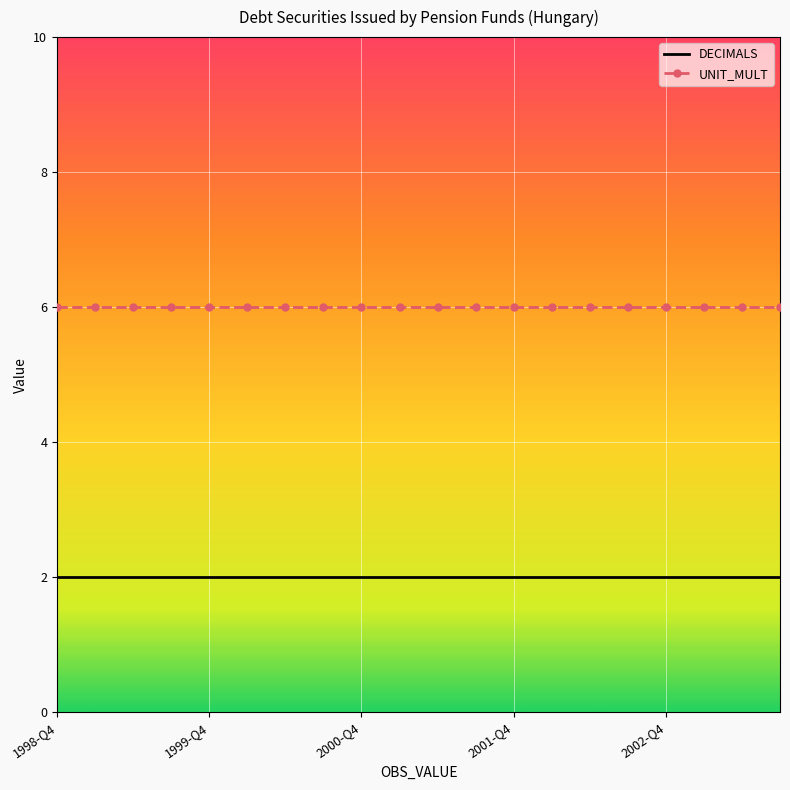

What are all the series names shown in the legend?

DECIMALS, UNIT_MULT